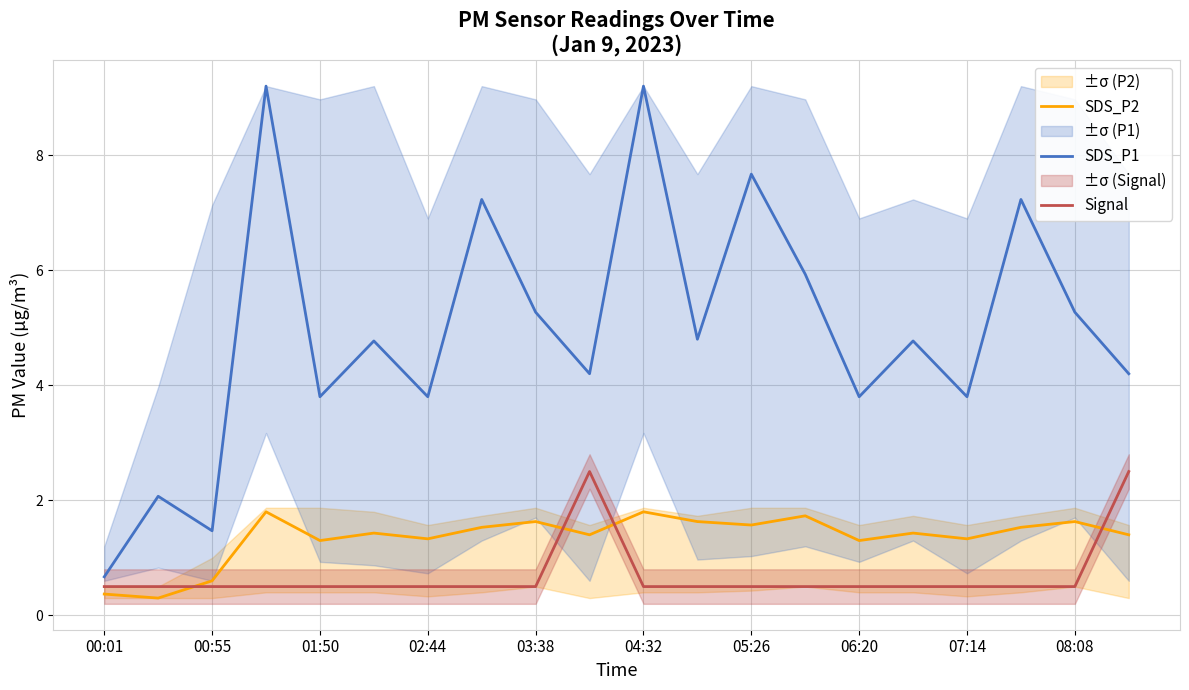

What is the maximum value for SDS_P1?

9.2